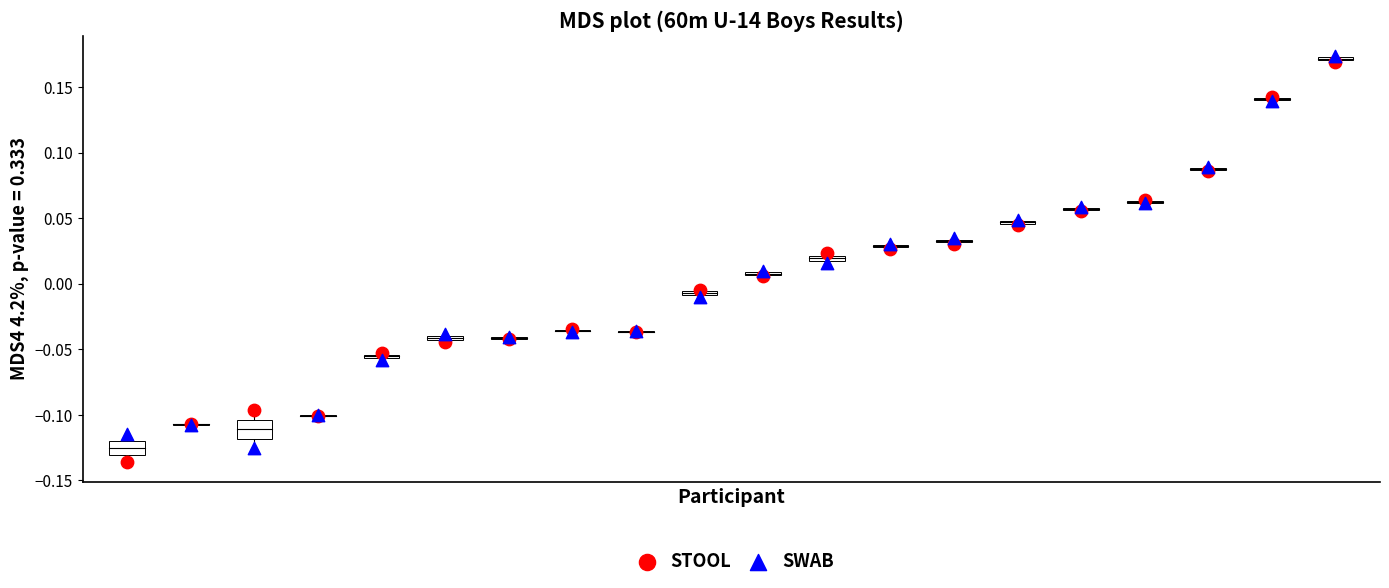

What is the X range (max minus min) for the scatter plot?

19.0